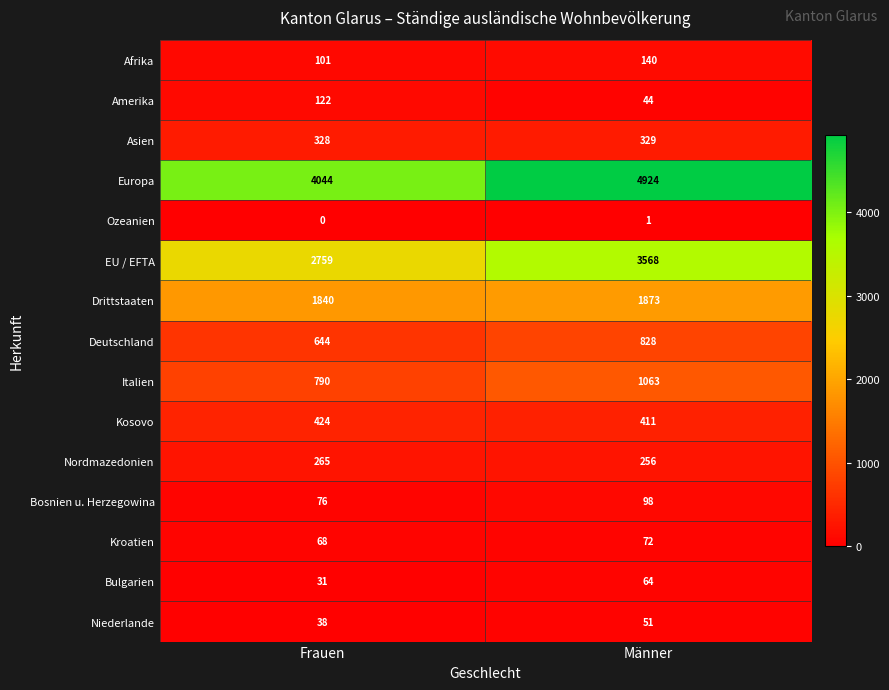

True or false: Drittstaaten has a value of 862 at Männer.

False